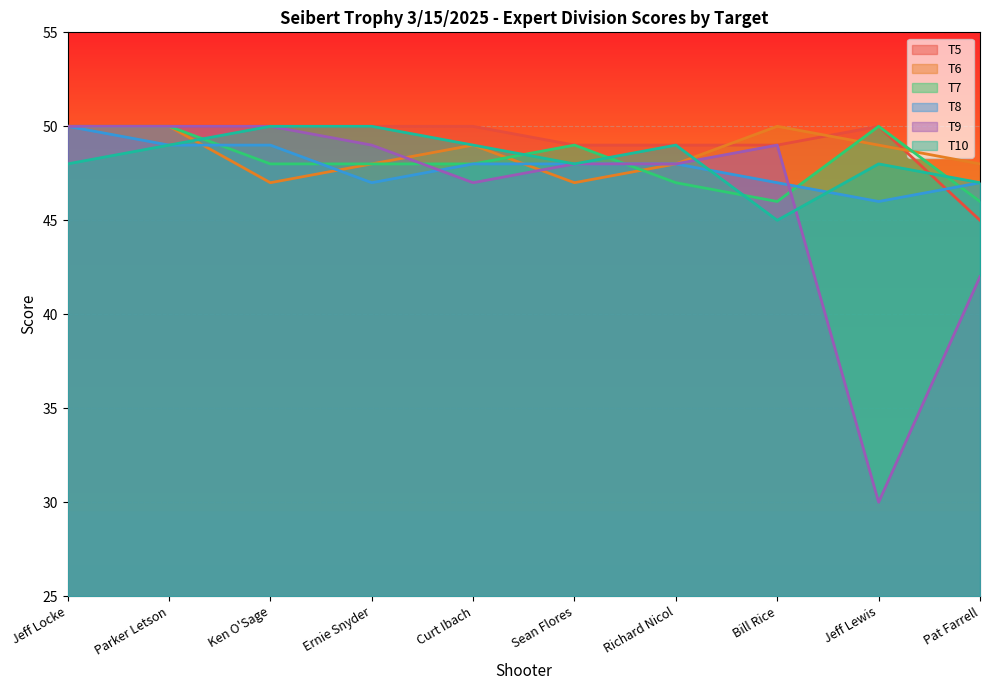

What is the label of the 2nd point from the left?

Parker Letson